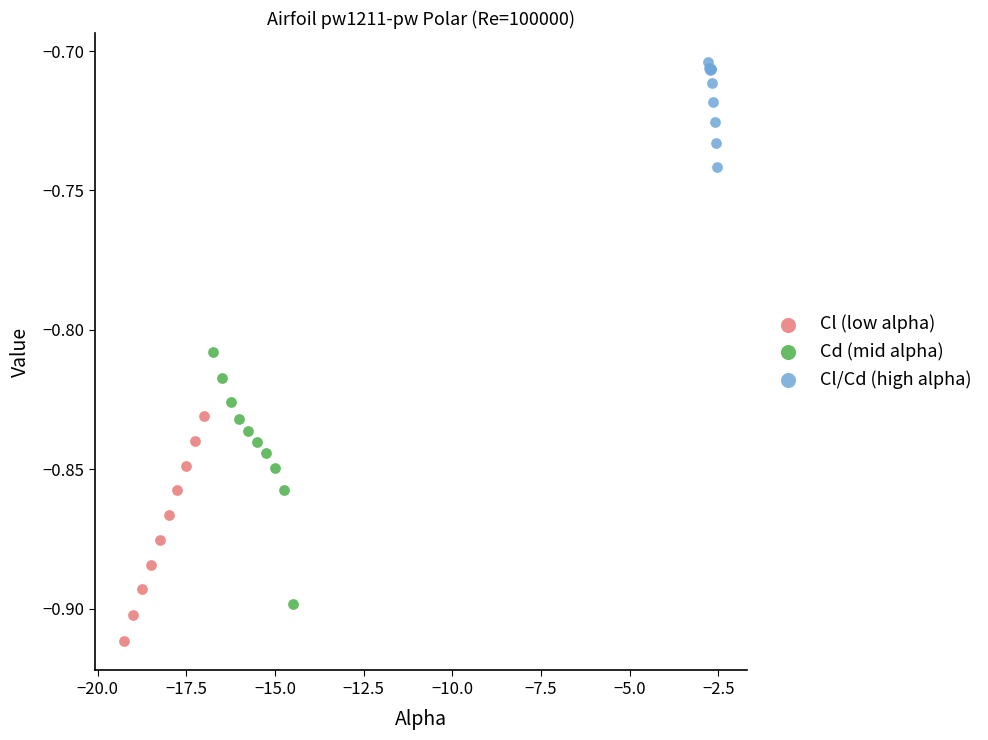

Which series has the largest Y range (max minus min)?

Cd (mid alpha)